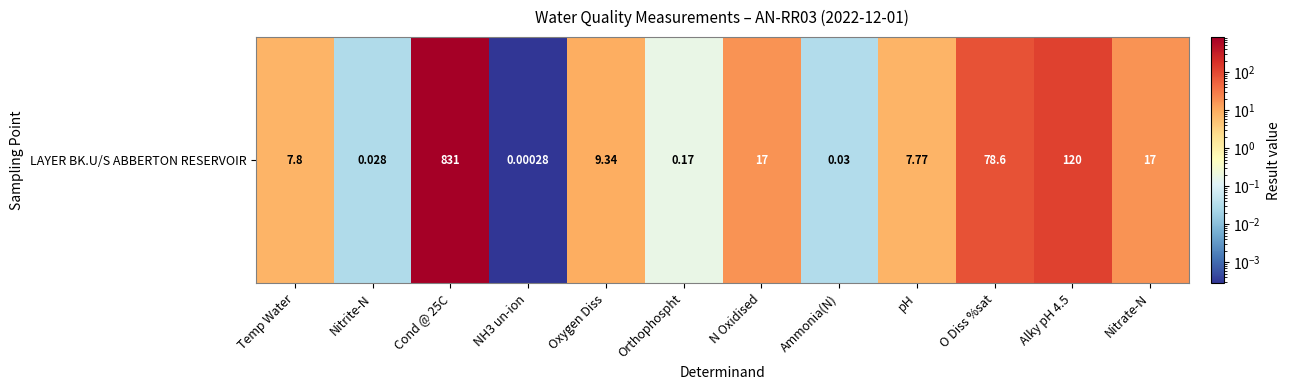

Read the value at Alky pH 4.5.

120.0